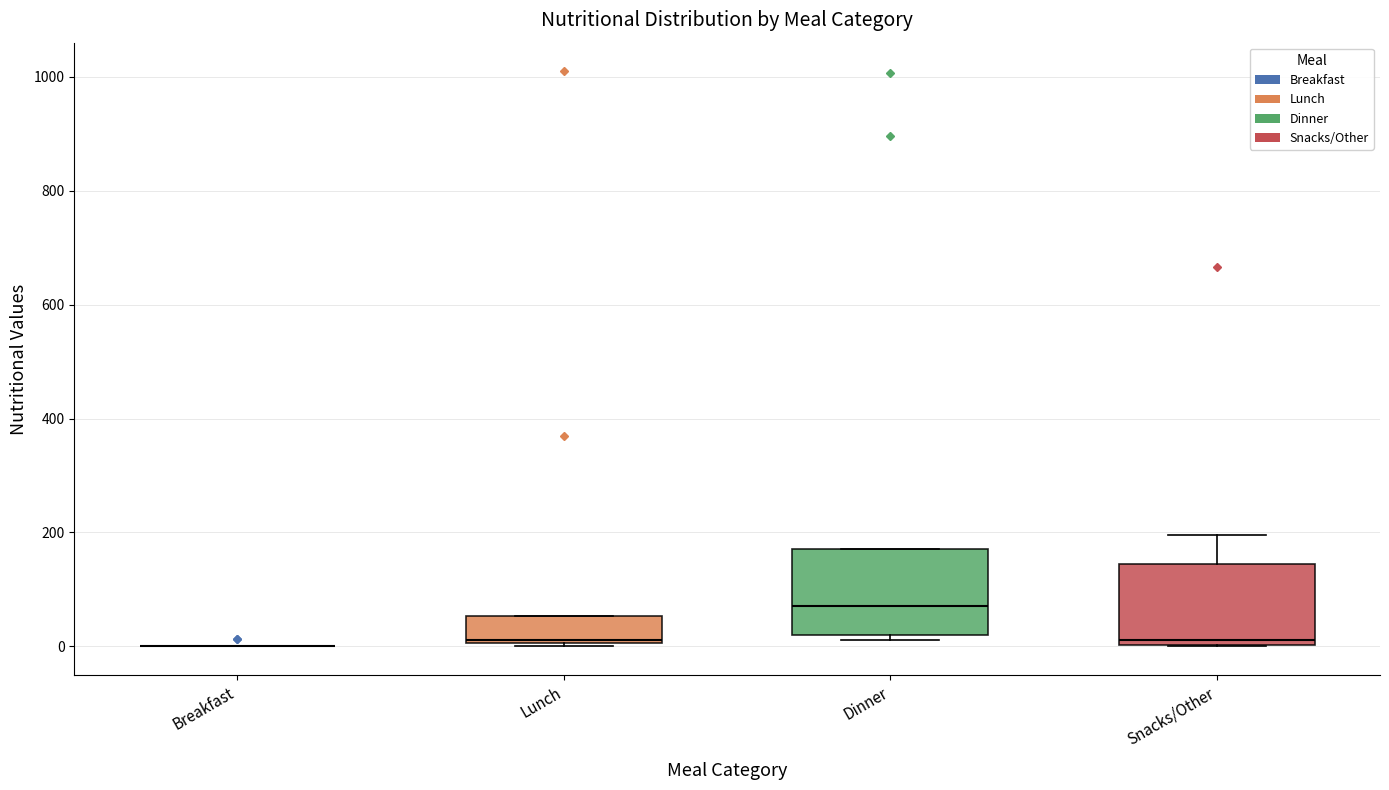

Reading left to right, transcribe this box plot: for each box, give where its median line is, the range the box spans, and where its two whiskers end, as read against the y-axis. The values are not printed on the chart, so give them approximately, as read against the axis.

Breakfast: box collapsed to a line at 0, whiskers 0 to 0
Lunch: median 20, box 0 to 60, whiskers 0 to 60
Dinner: median 80, box 20 to 180, whiskers 20 (just below the box's lower edge) to 180
Snacks/Other: median 20, box 0 to 140, whiskers 0 to 200